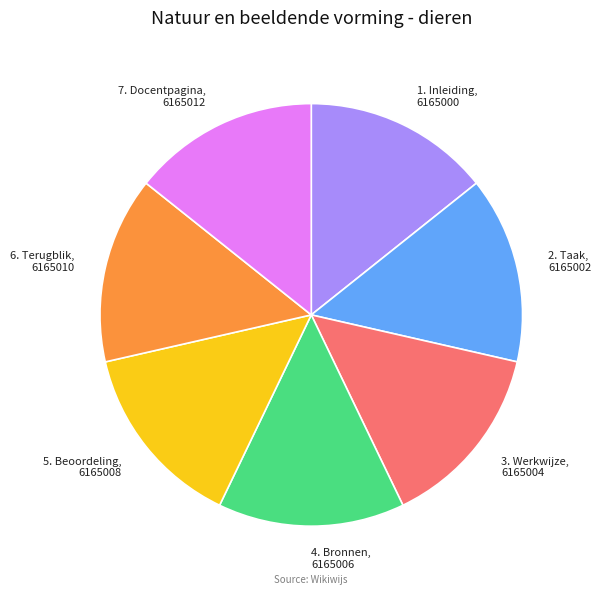

How many segments does this pie chart have?

7